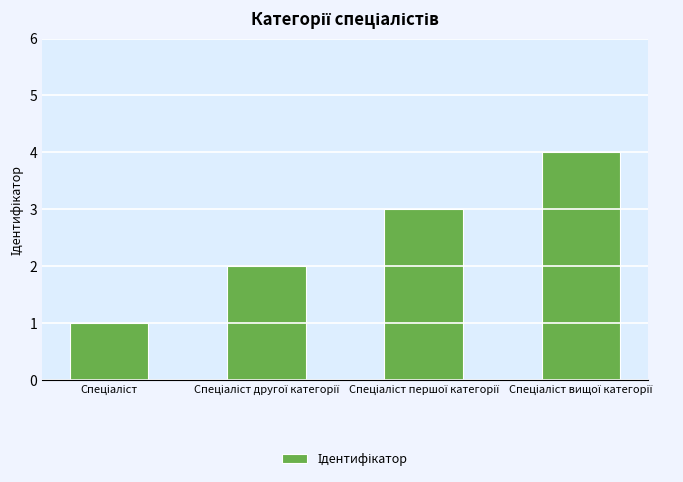

How many values are between 2 and 4?

3